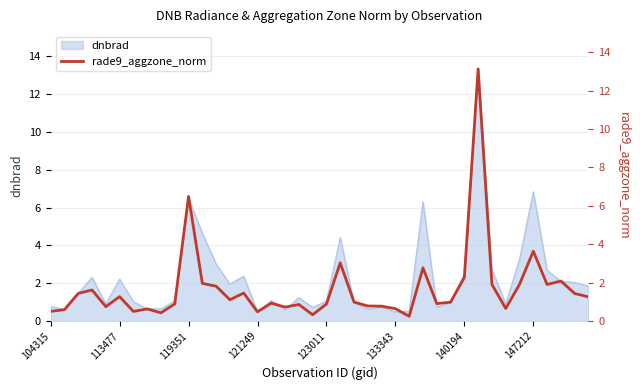

What is the maximum value for dnbrad?

13.3